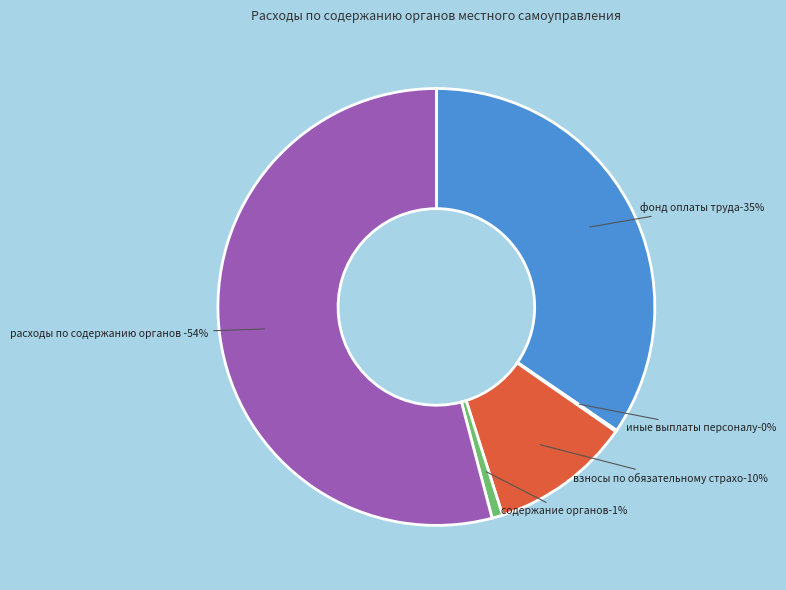

To the nearest percent, what portion does фонд оплаты труда (121) represent?

35%